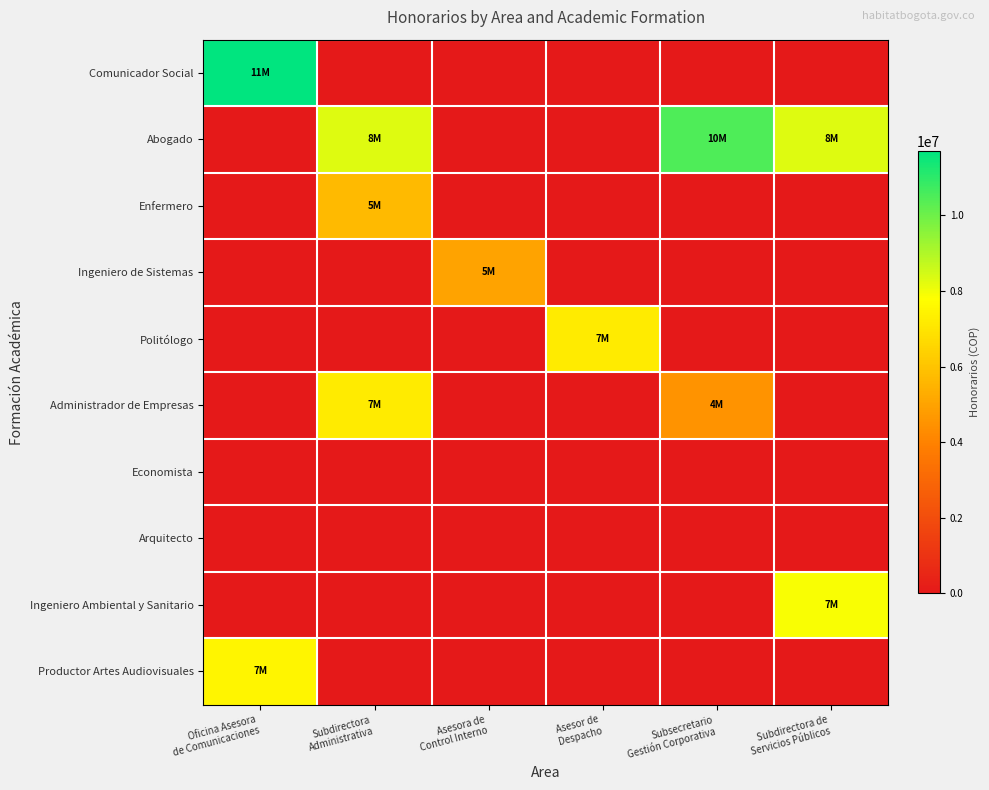

What is the spread (max minus min) of values at Subsecretario
Gestión Corporativa?

10500000